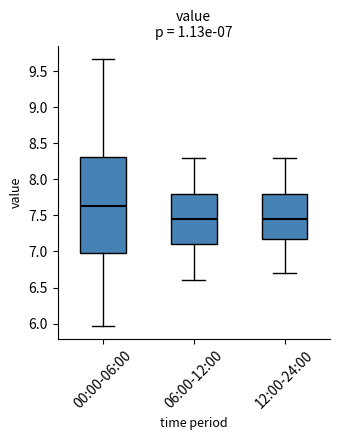

Comparing the boxes themselves (not the whiskers), which one is the tallest?

00:00-06:00